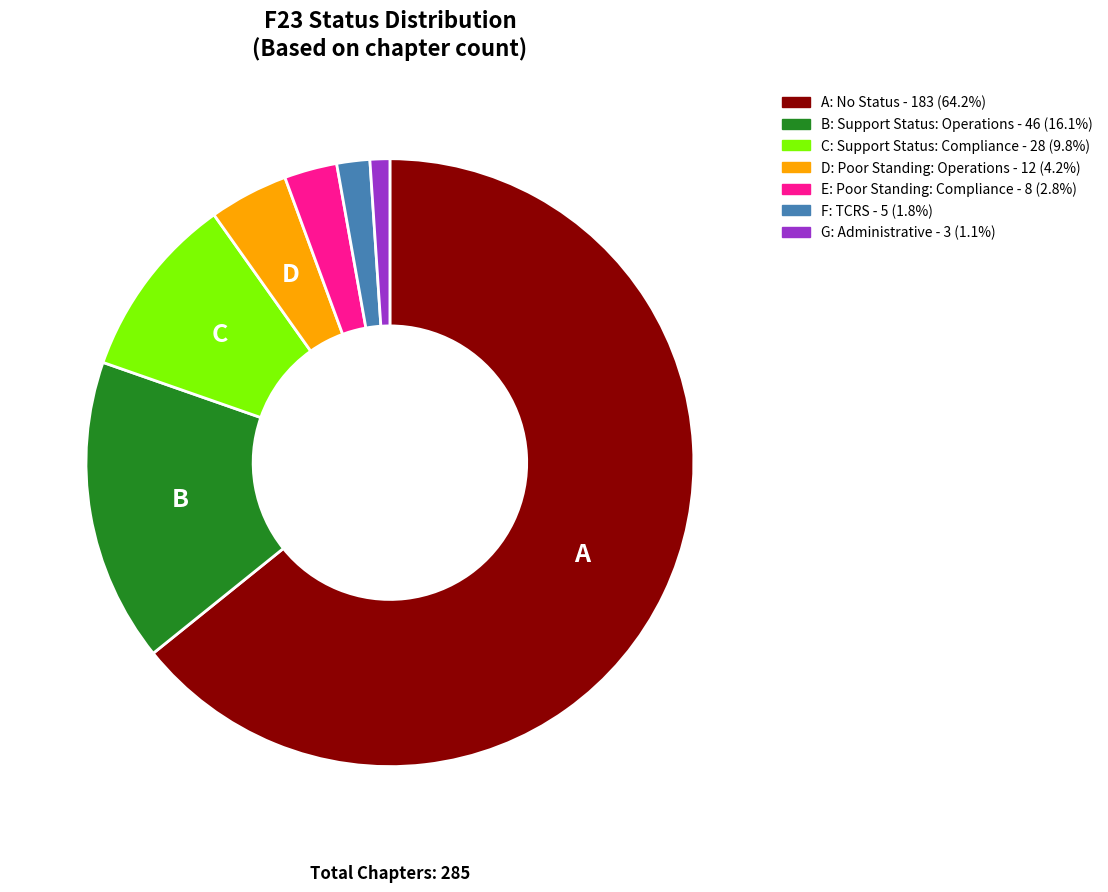

Approximately how many times larger is the value at B: Support Status: Operations - 46 (16.1%) compared to G: Administrative - 3 (1.1%)?

15.3